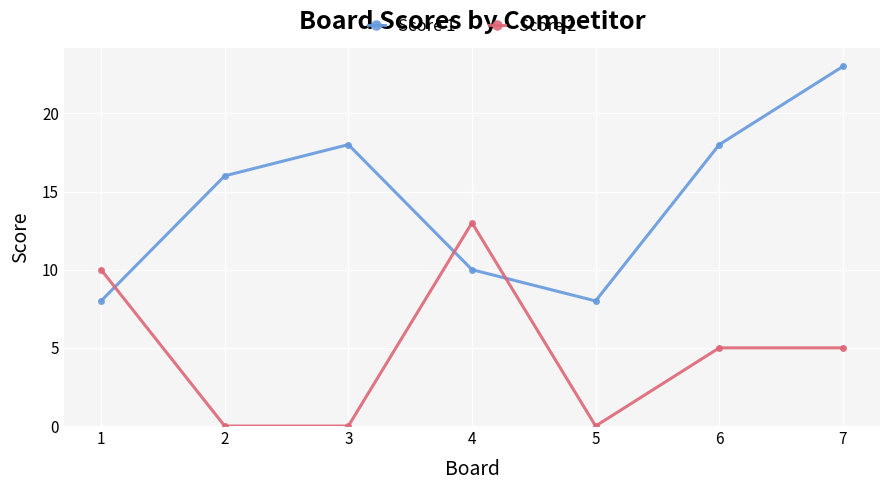

The Score 1 series shows 6 at 4. True or false?

False